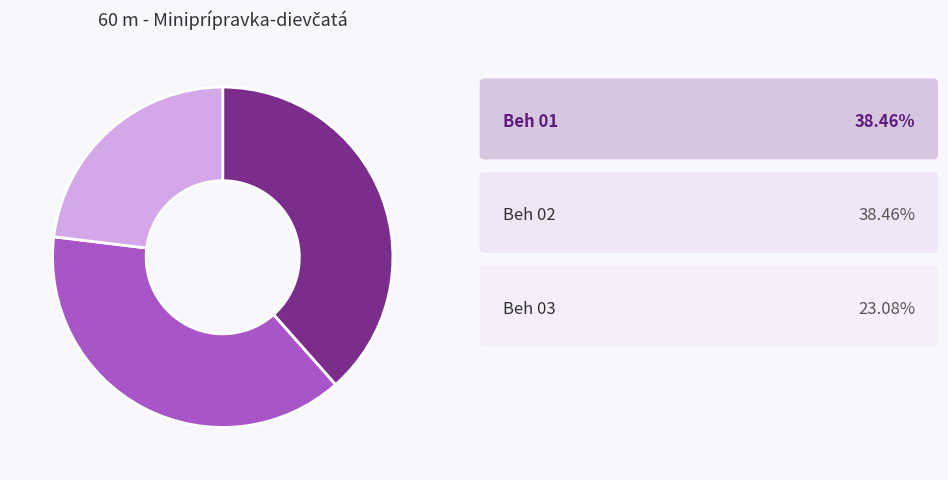

Does any single category account for the majority?

No